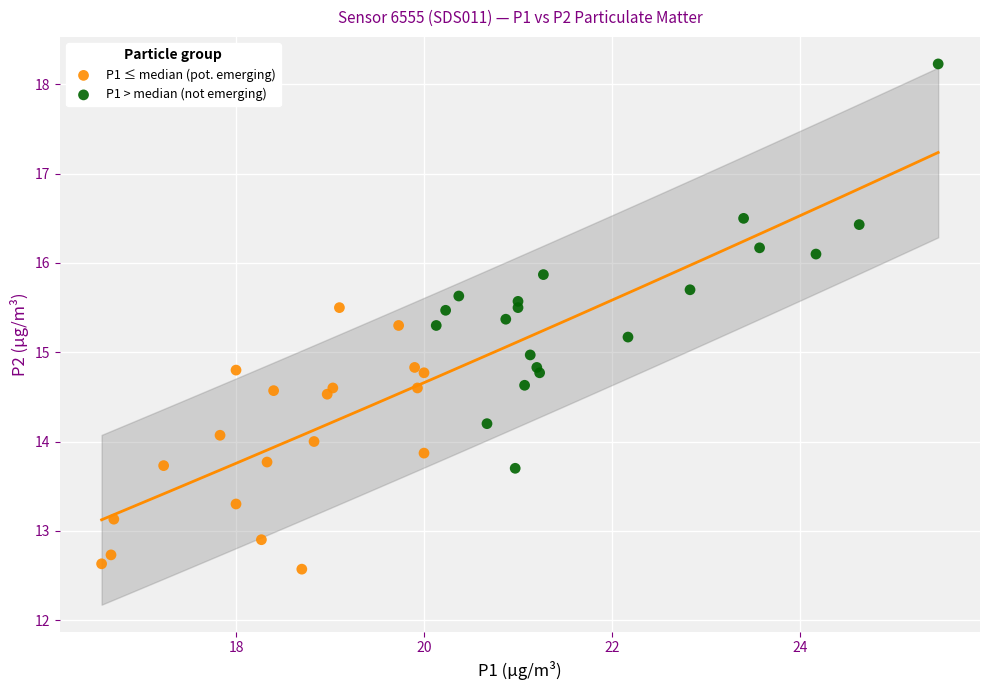

Which series contains the lowest Y value?

P1 ≤ median (pot. emerging)